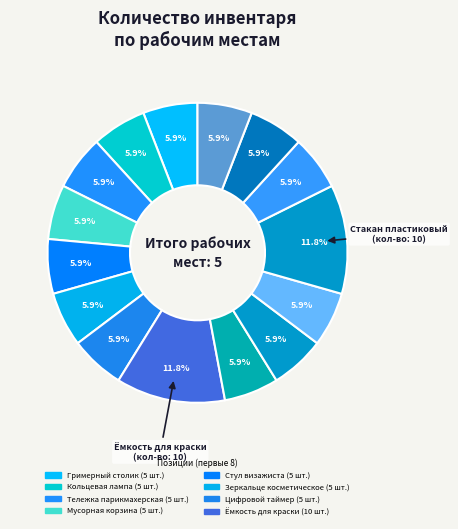

Which slice is the smallest?

Гримерный столик